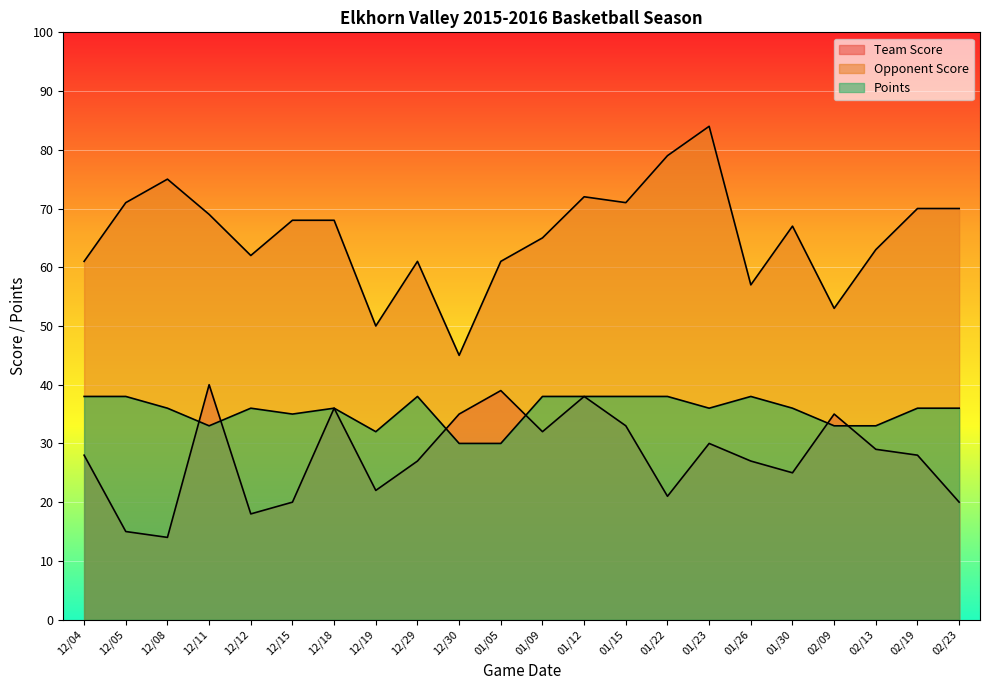

List the labels in order of Points value, largest first.

12/04, 12/05, 12/29, 01/09, 01/12, 01/15, 01/22, 01/26, 12/08, 12/12, 12/18, 01/23, 01/30, 02/19, 02/23, 12/15, 12/11, 02/09, 02/13, 12/19, 12/30, 01/05